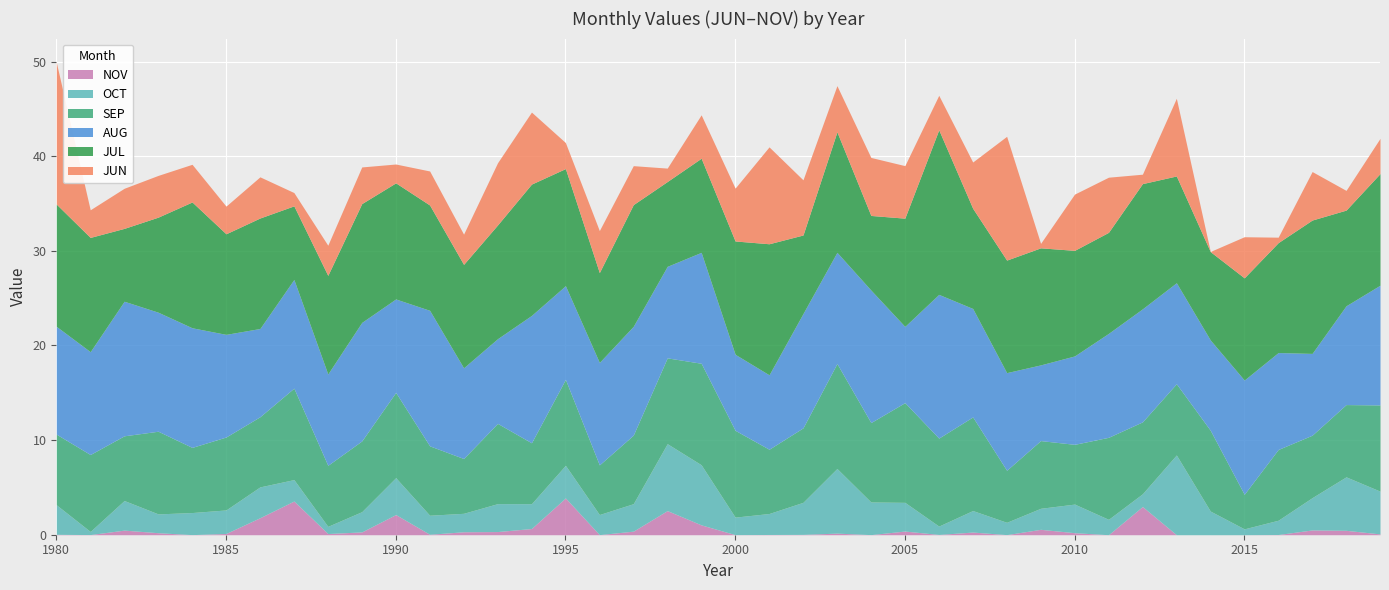

What is the difference between the maximum and second lowest values in the JUL series?

9.6